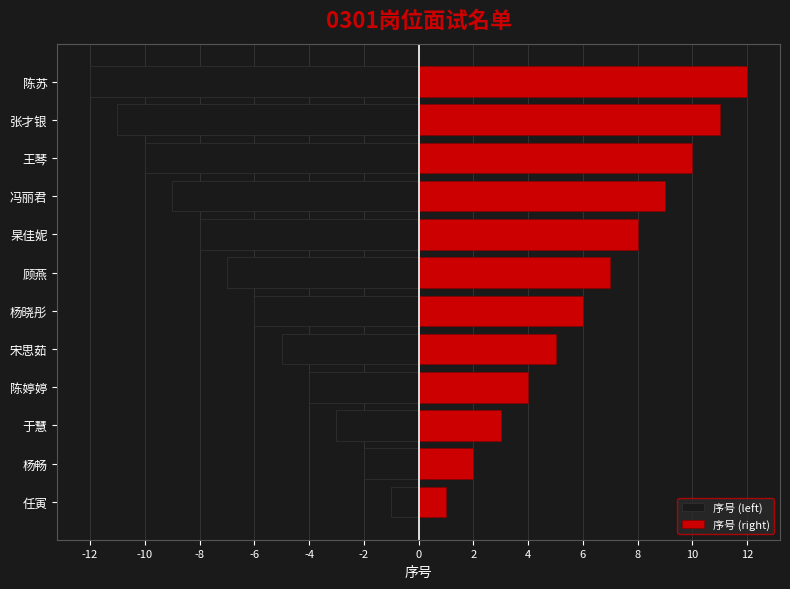

Reading left to right, transcribe all the data shown in this chart.

序号 (left): -1	-2	-3	-4	-5	-6	-7	-8	-9	-10	-11	-12
序号 (right): 1	2	3	4	5	6	7	8	9	10	11	12